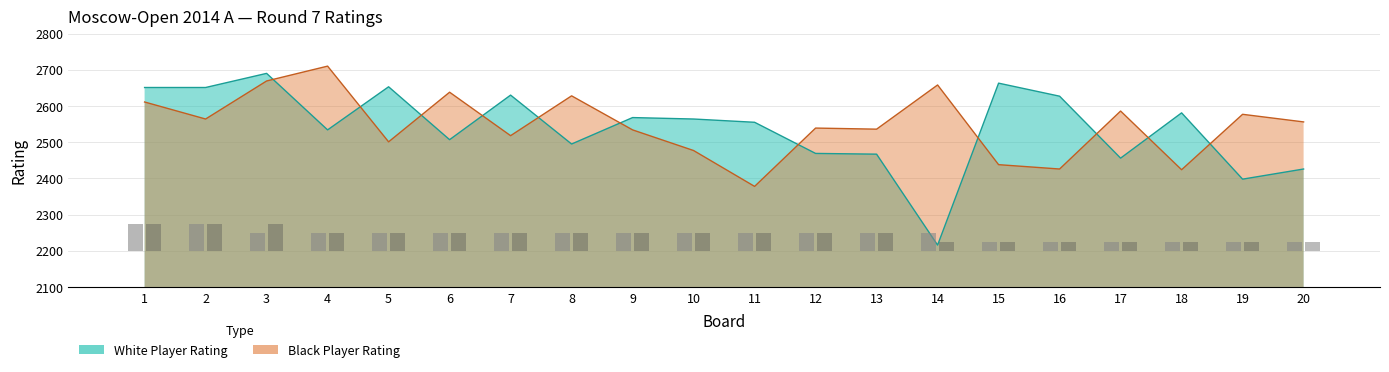

Which series has the largest total across all categories?

Black Rating